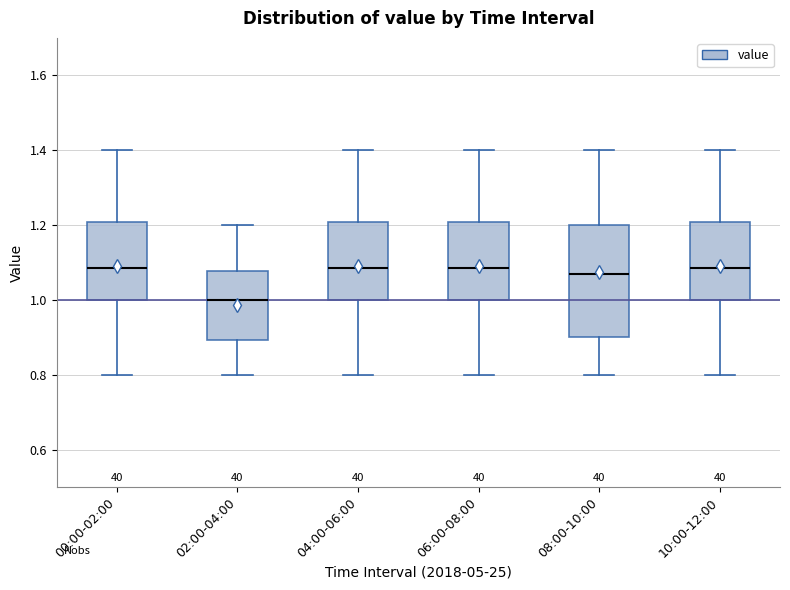

Where does the upper whisker of the box for 00:00-02:00 end on the y-axis? The values are not printed on the chart, so give them approximately, as read against the axis.

1.40